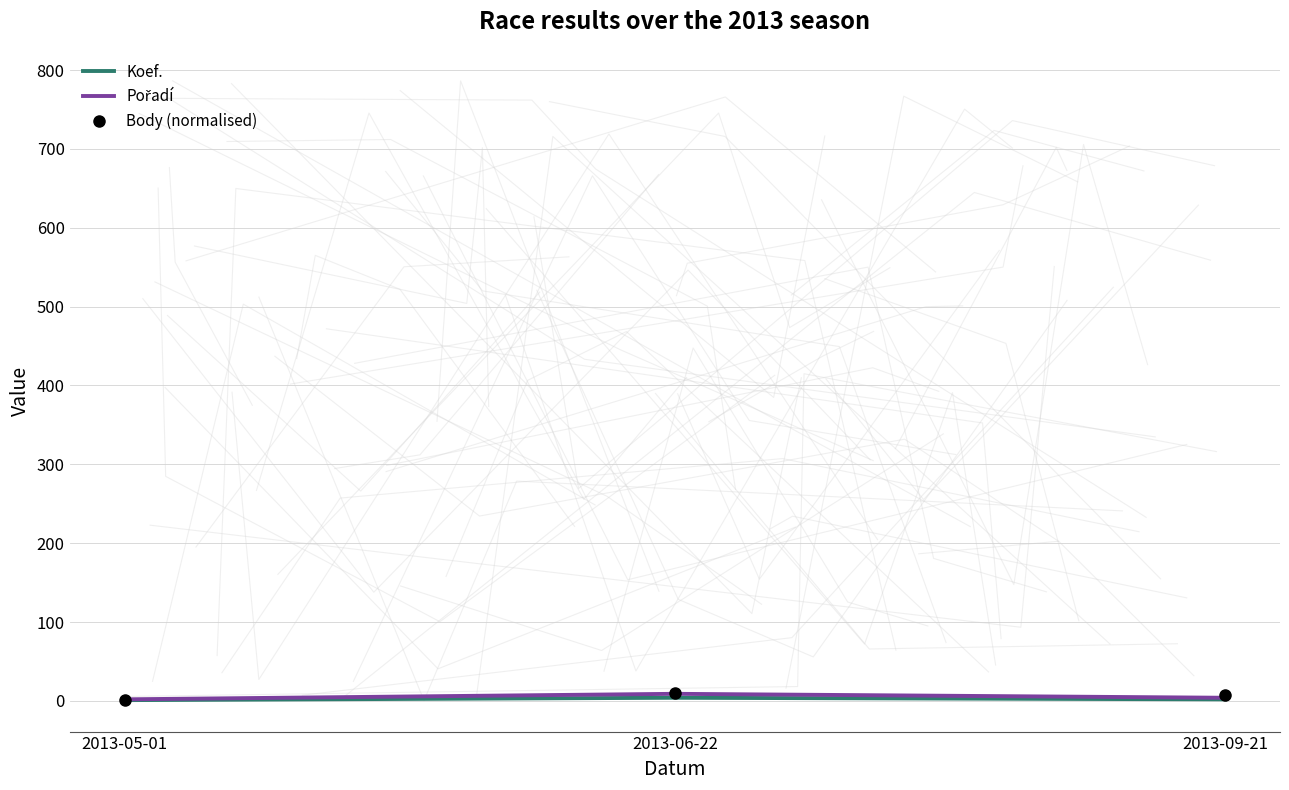

Rank the series by their average value, from highest to lowest.

Body (normalised), Pořadí, Koef.